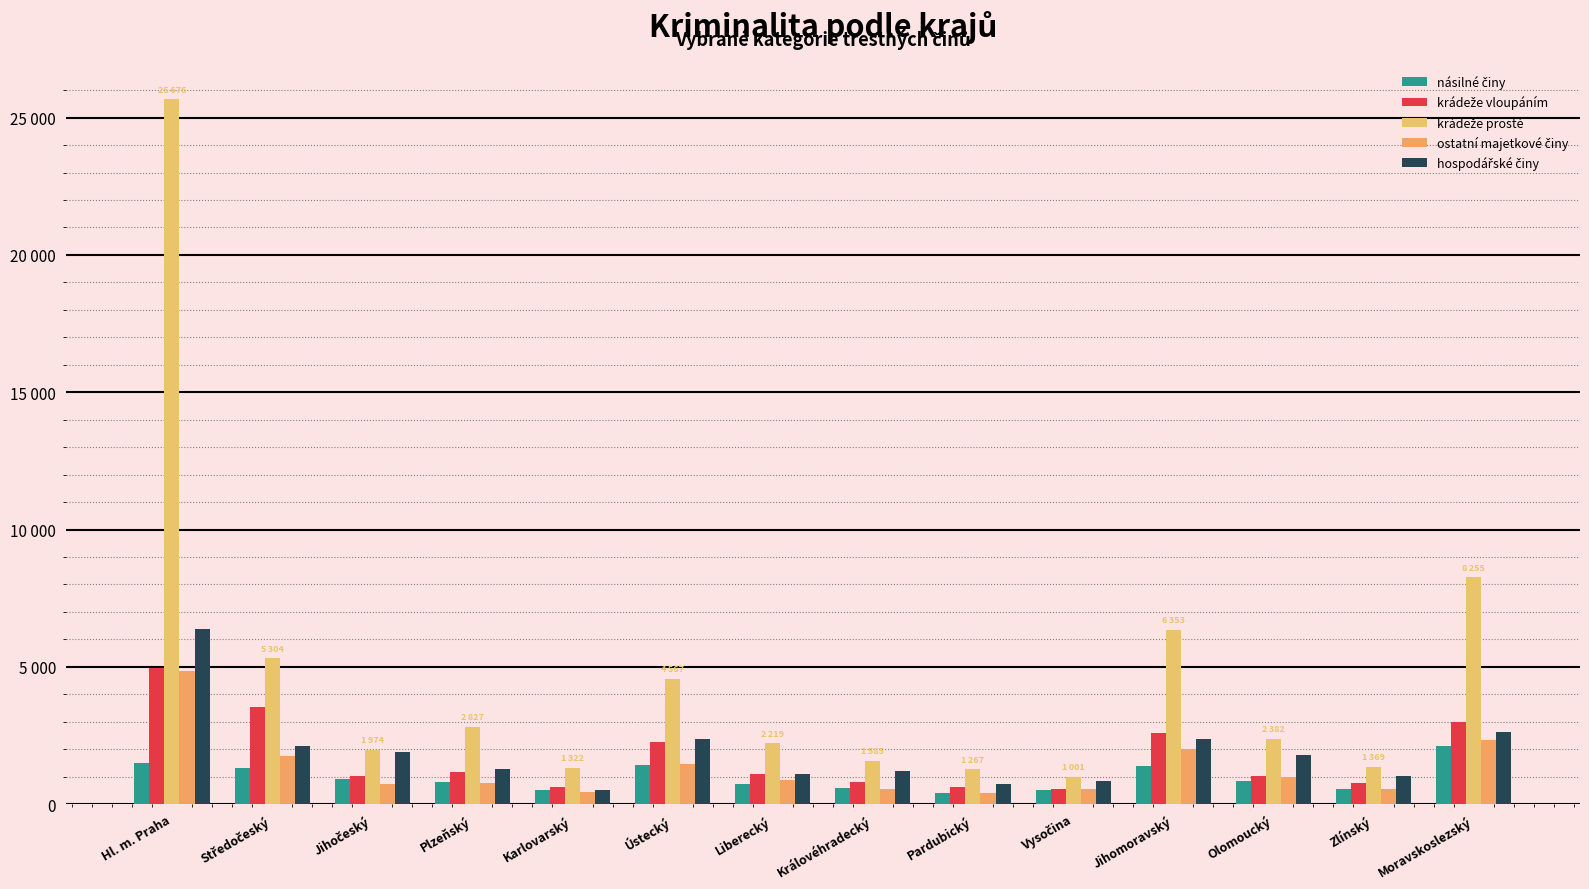

Are the bars grouped side by side (vs. stacked)?

Yes